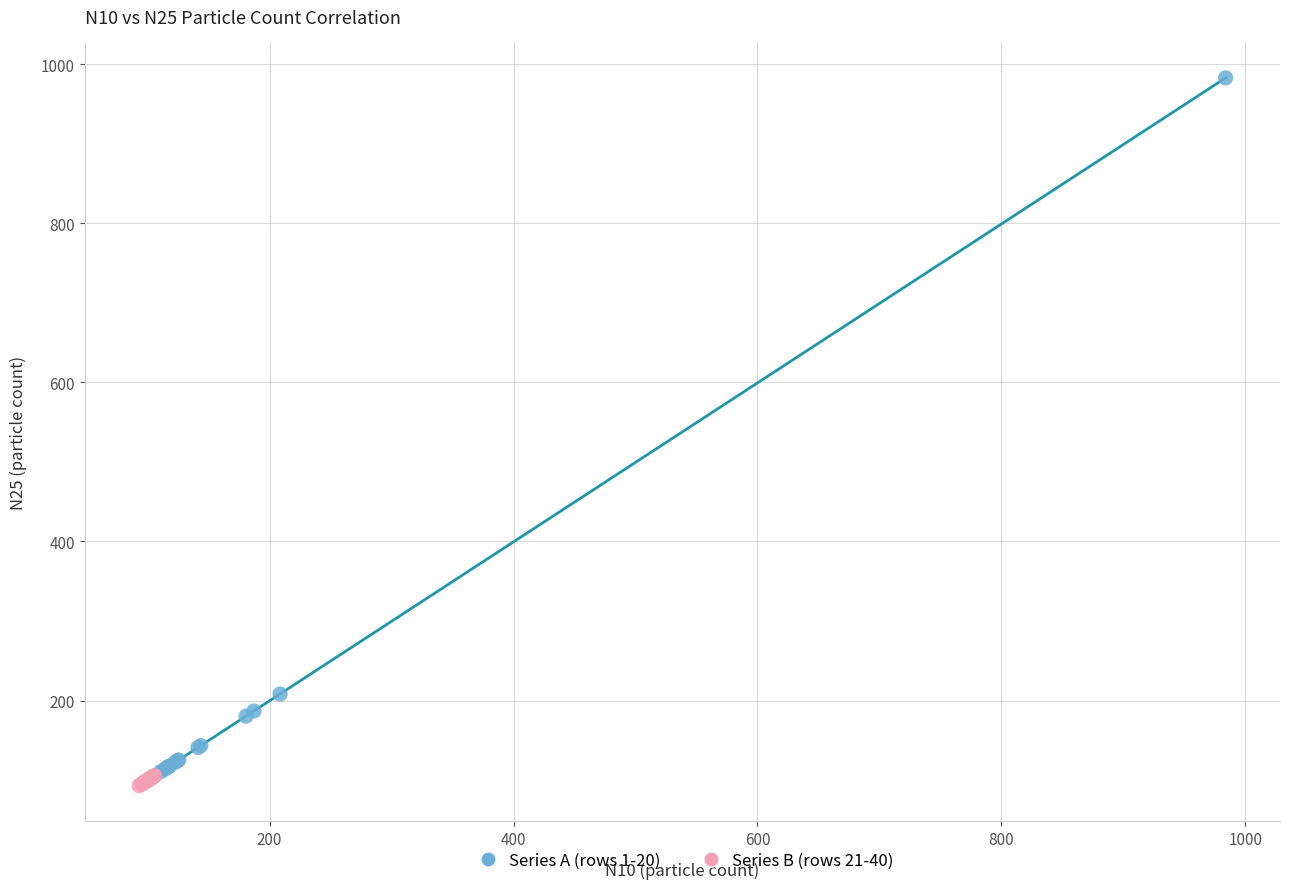

What are all the series names shown in the legend?

Series A (rows 1-20), Series B (rows 21-40)